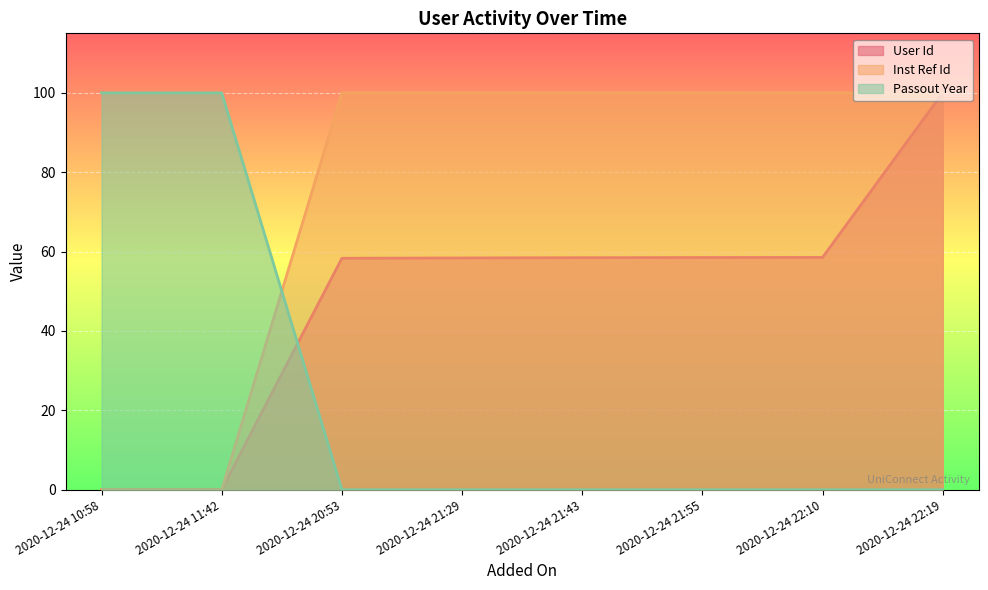

True or false: User Id has a value of -32.8 at 2020-12-24 10:58.

False